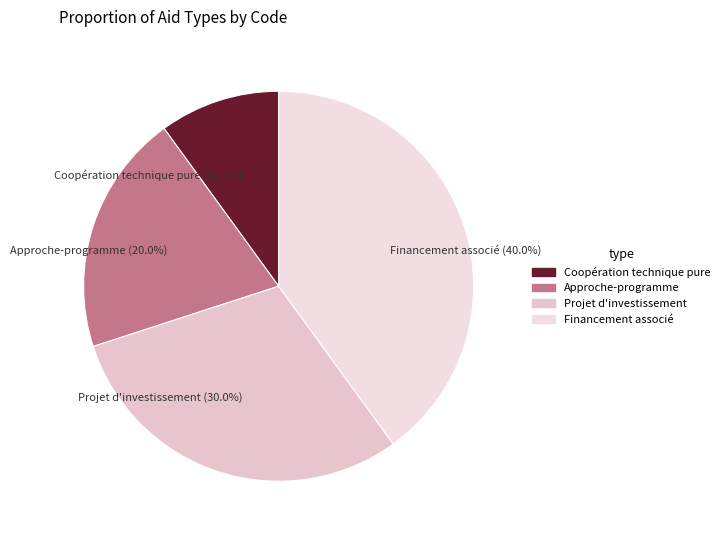

True or false: Approche-programme accounts for 20% of the total.

True